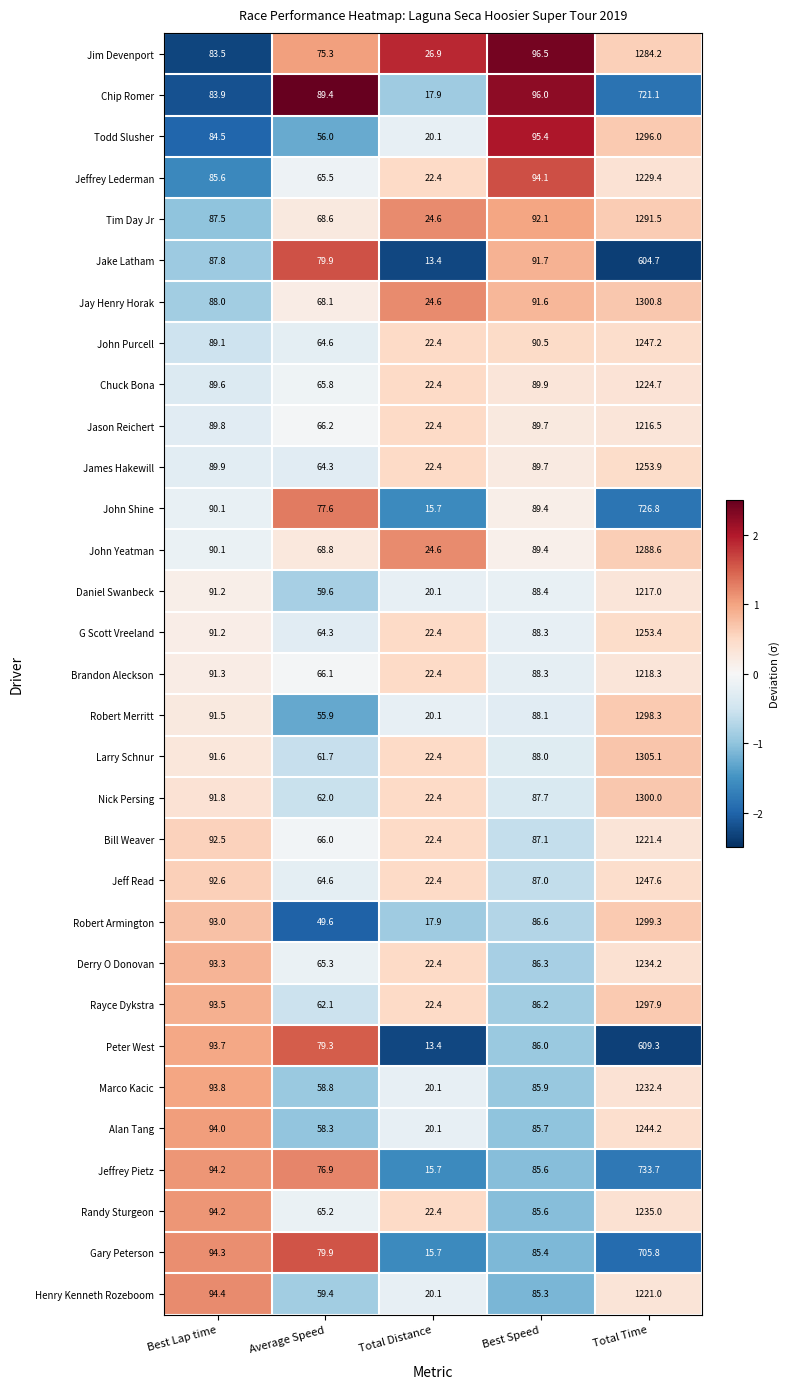

Read the John Purcell value at Average Speed.

64.6